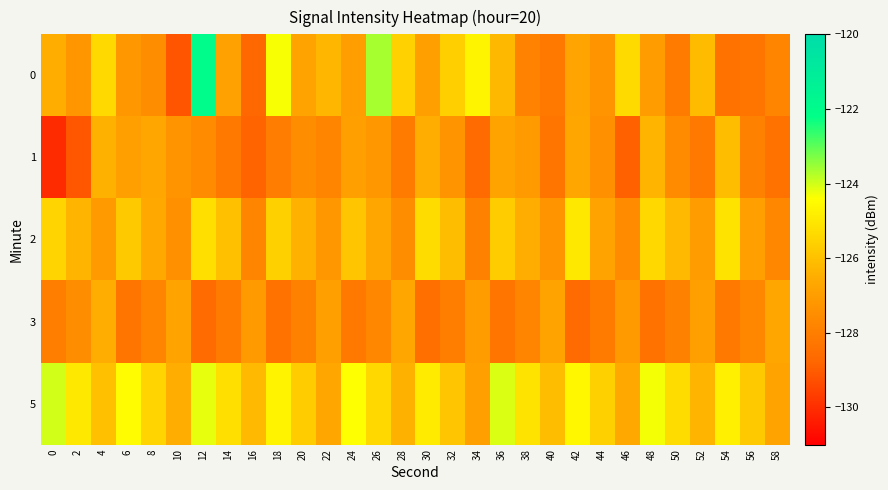

At how many categories does at least one series exceed -123?

1